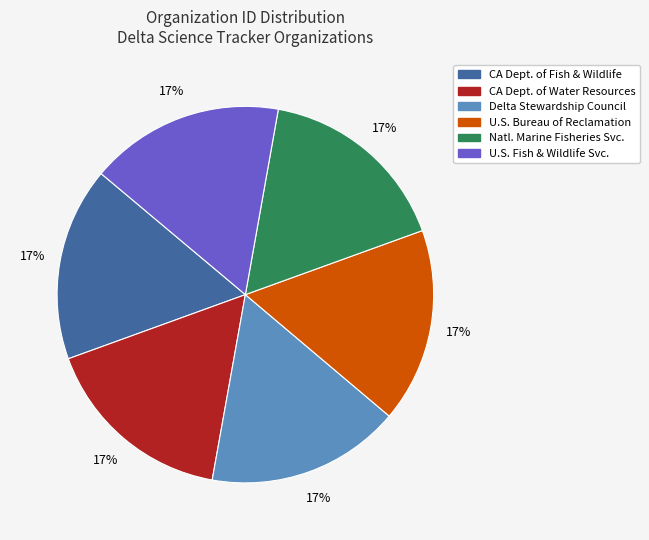

To the nearest percent, what is the average slice percentage?

17%